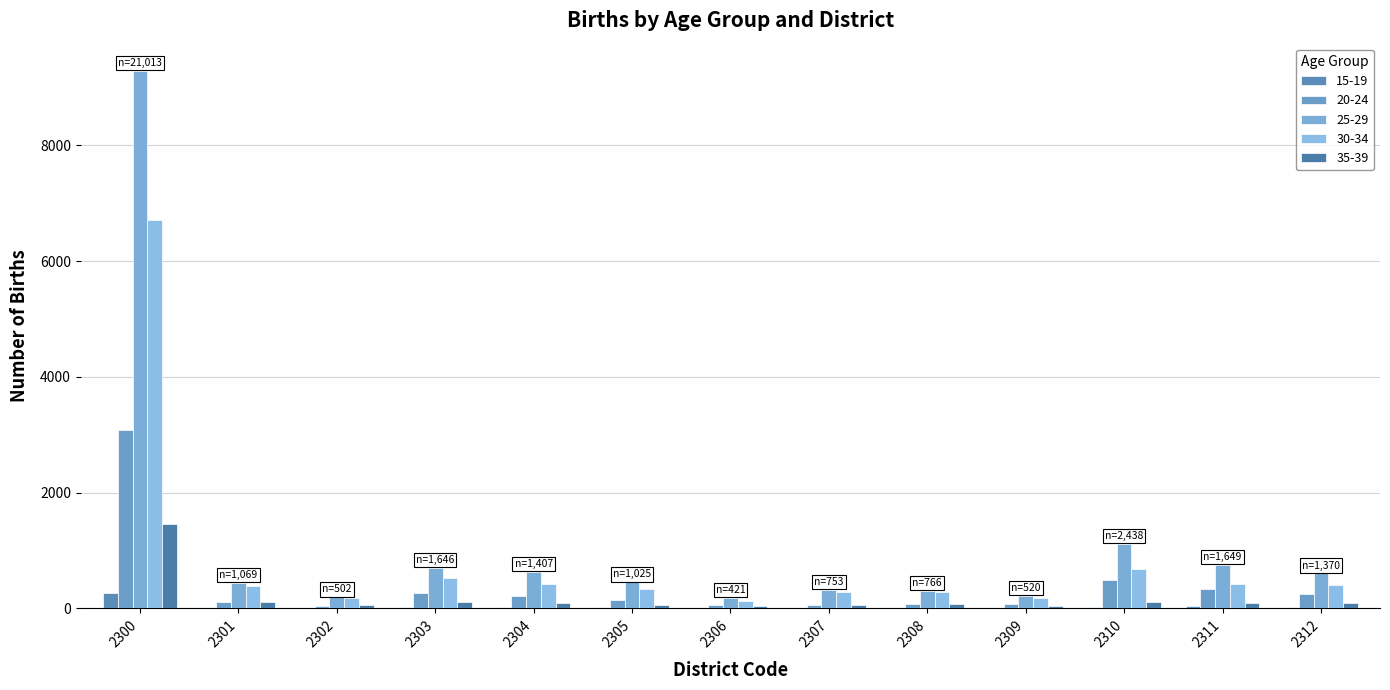

Which series has the largest total across all categories?

25-29